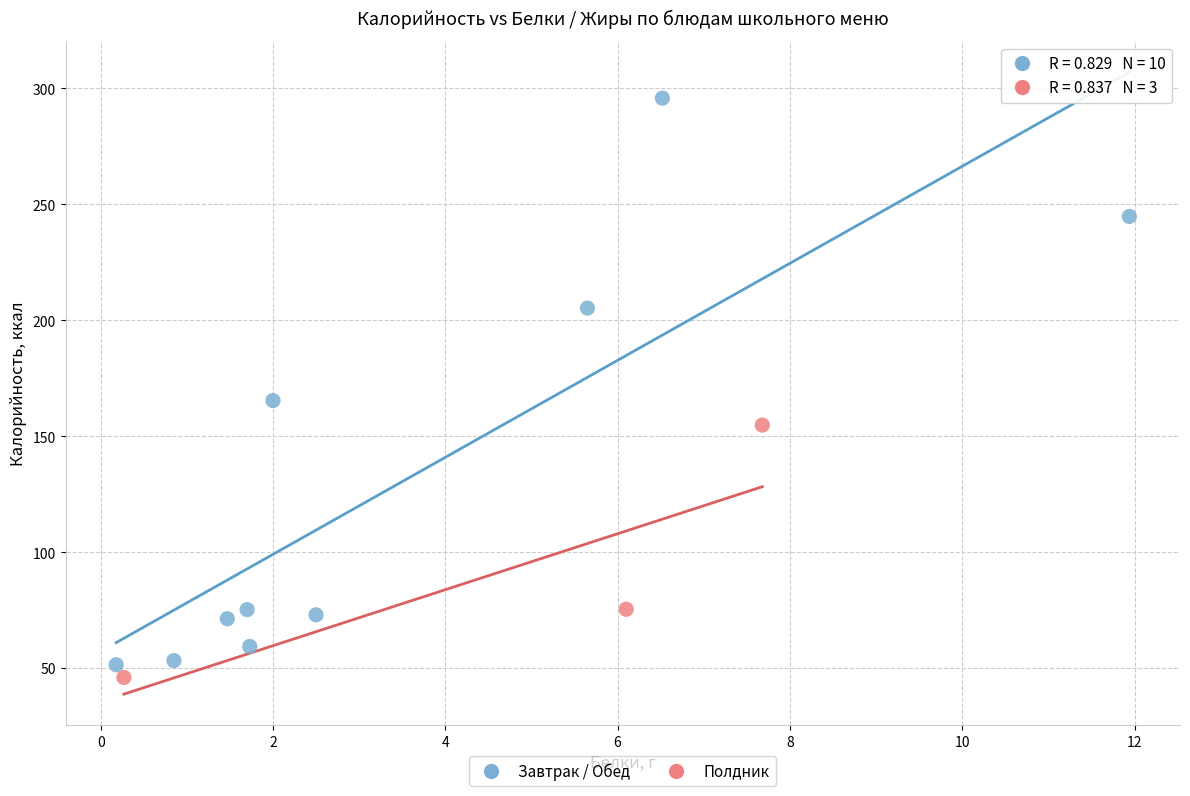

Which series has the widest spread of Y values?

Завтрак / Обед